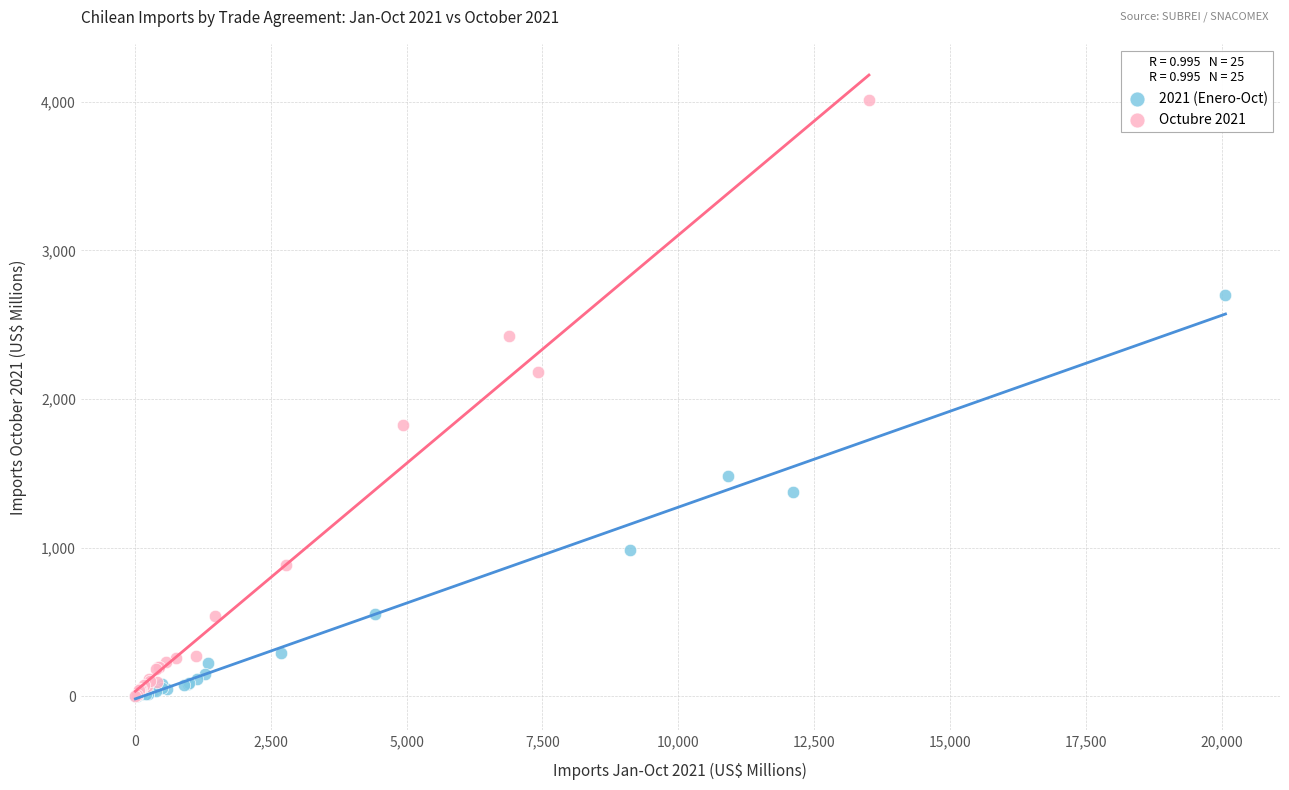

Which series has the widest spread of Y values?

Octubre 2021